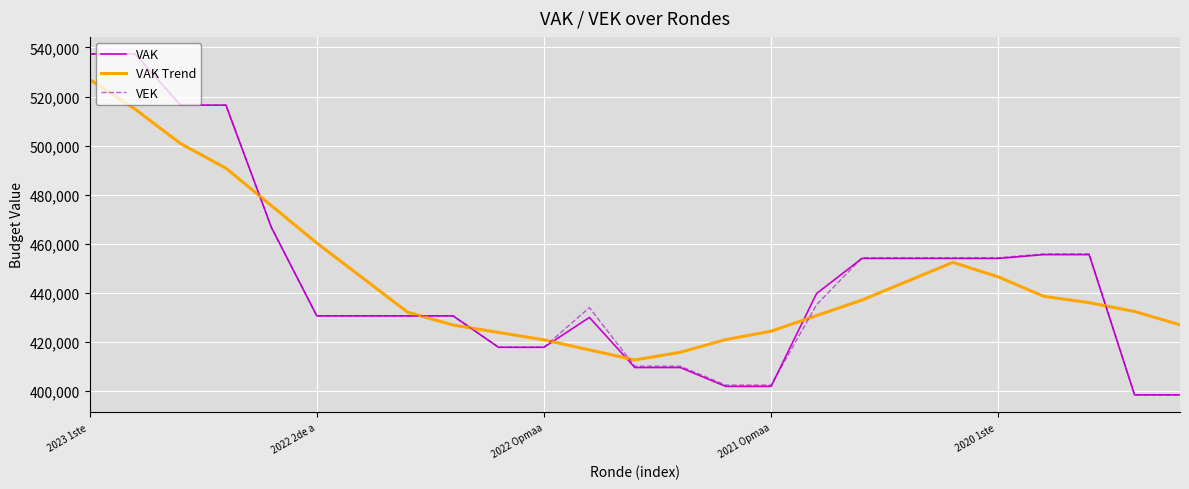

What is the minimum value shown in the chart?

398536.0